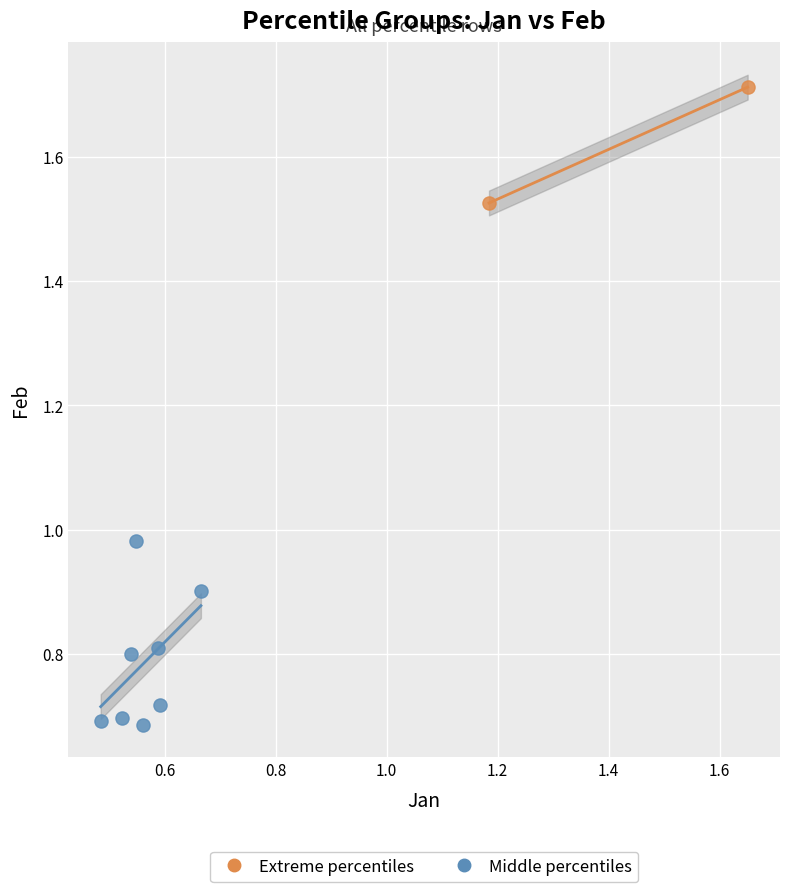

Which series contains the lowest Y value?

Middle percentiles